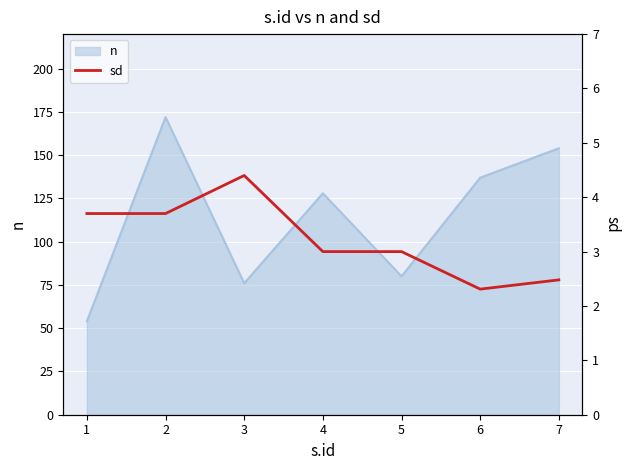

What is the minimum value shown in the chart?

2.3